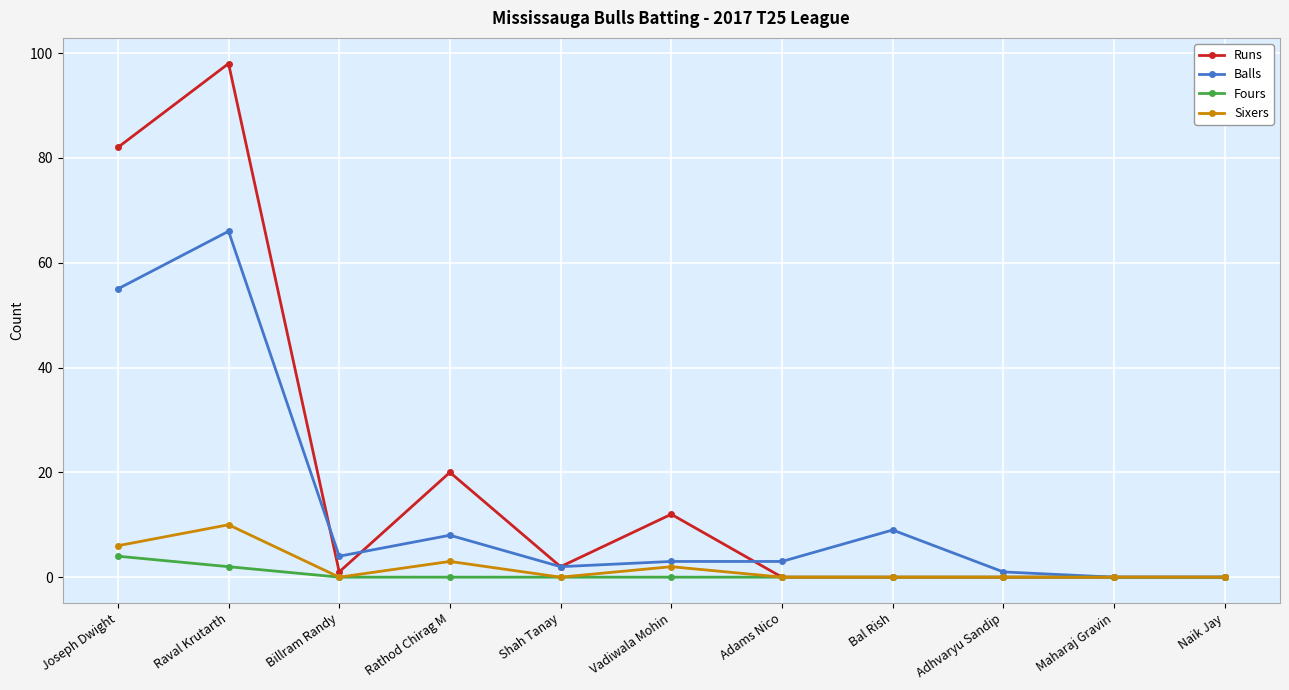

Reading left to right, extract all data points from this chart.

Runs: 82	98	1	20	2	12	0	0	0	0	0
Balls: 55	66	4	8	2	3	3	9	1	0	0
Fours: 4	2	0	0	0	0	0	0	0	0	0
Sixers: 6	10	0	3	0	2	0	0	0	0	0